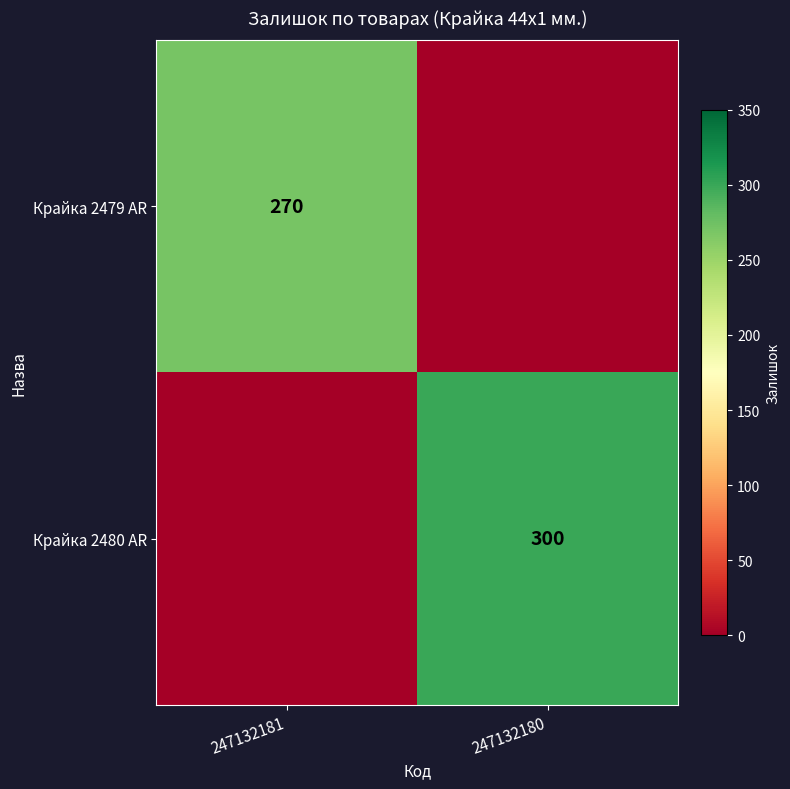

What is the difference between the highest and lowest values at 247132180?

300